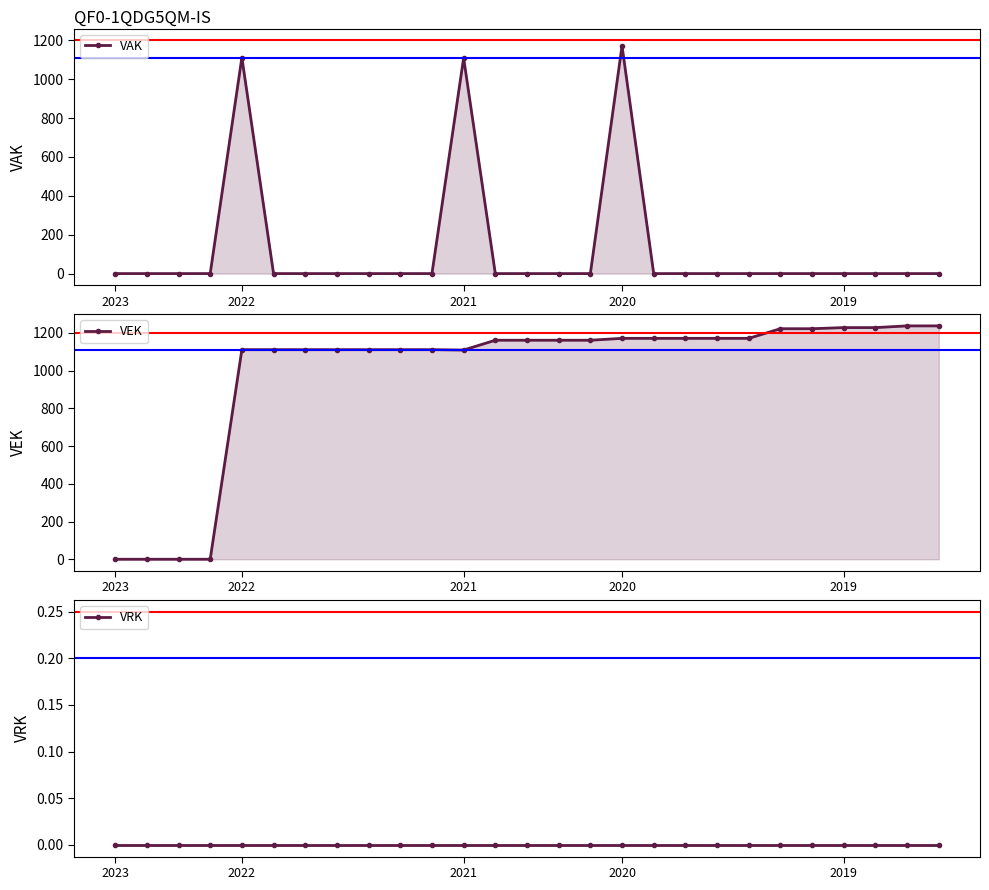

What is the average value of the VAK series?

126